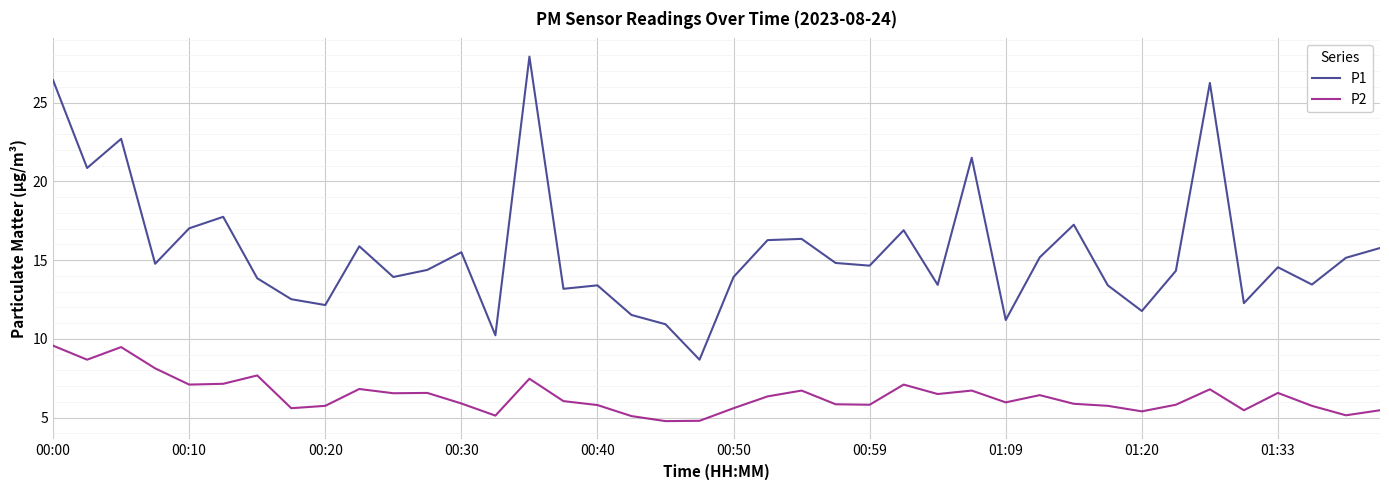

Which series has the largest range (max minus min)?

P1